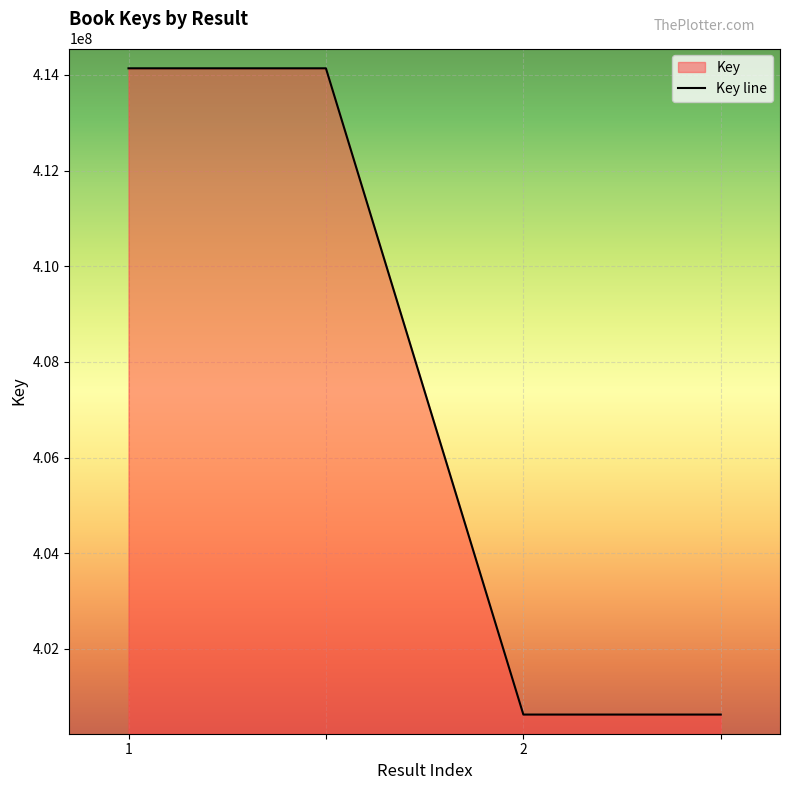

List the labels in order of value, smallest first.

2, , 1, 